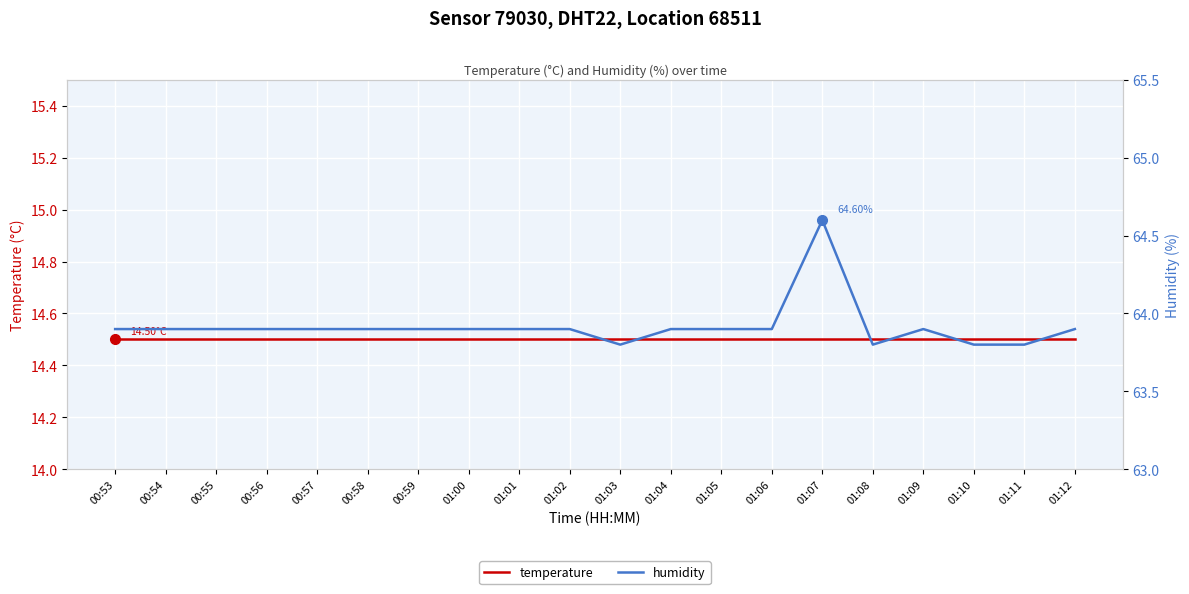

True or false: humidity and temperature cross at least once.

False